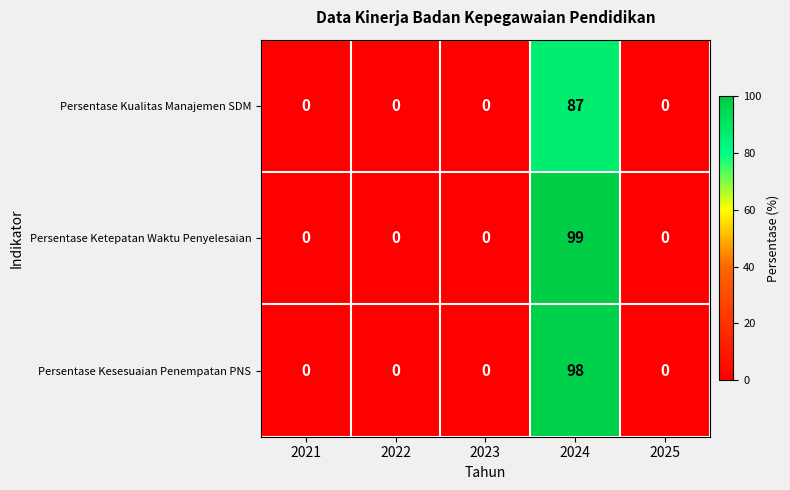

Which series has the widest spread of values?

Persentase Ketepatan Waktu Penyelesaian